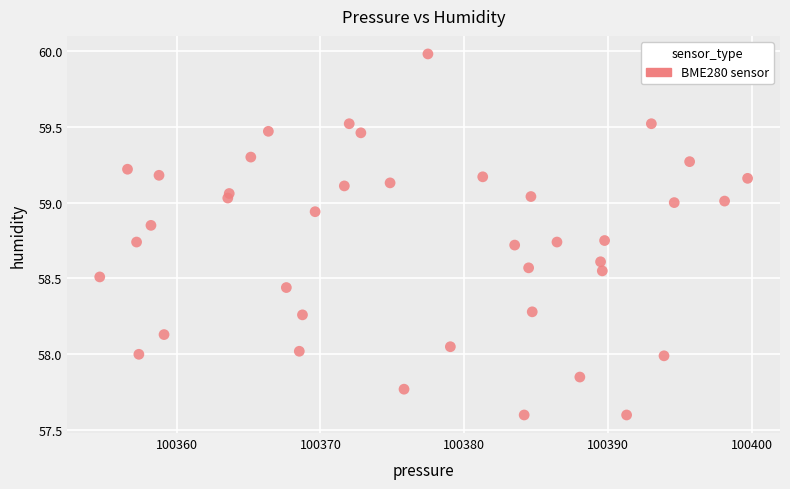

What is the range of Y values (max minus min)?

2.4